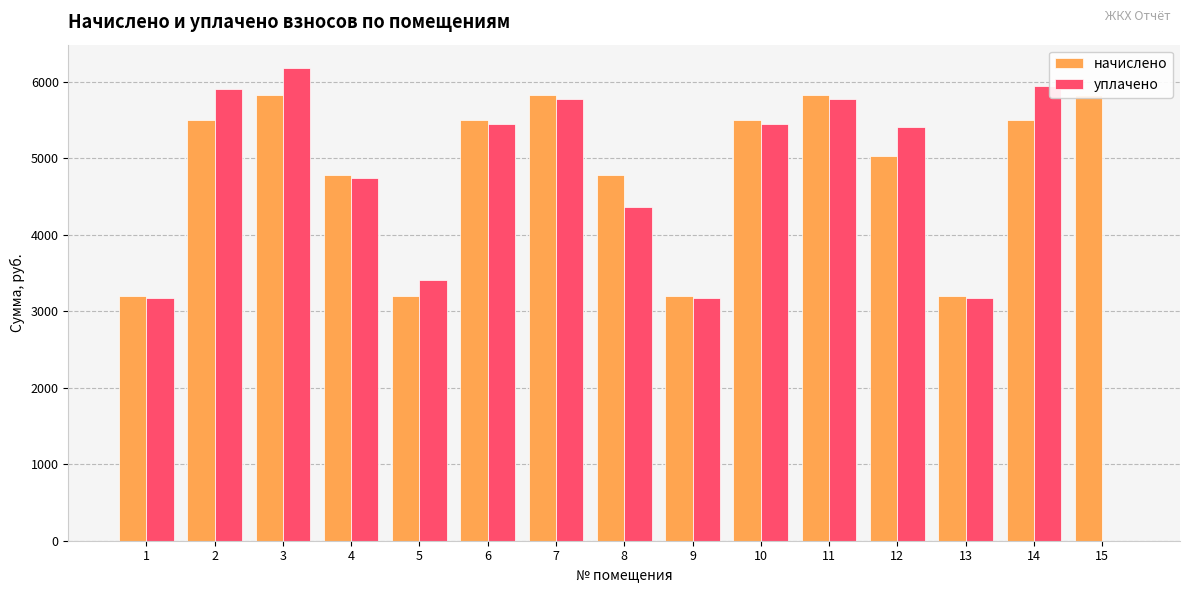

Which series has the widest spread of values?

уплачено